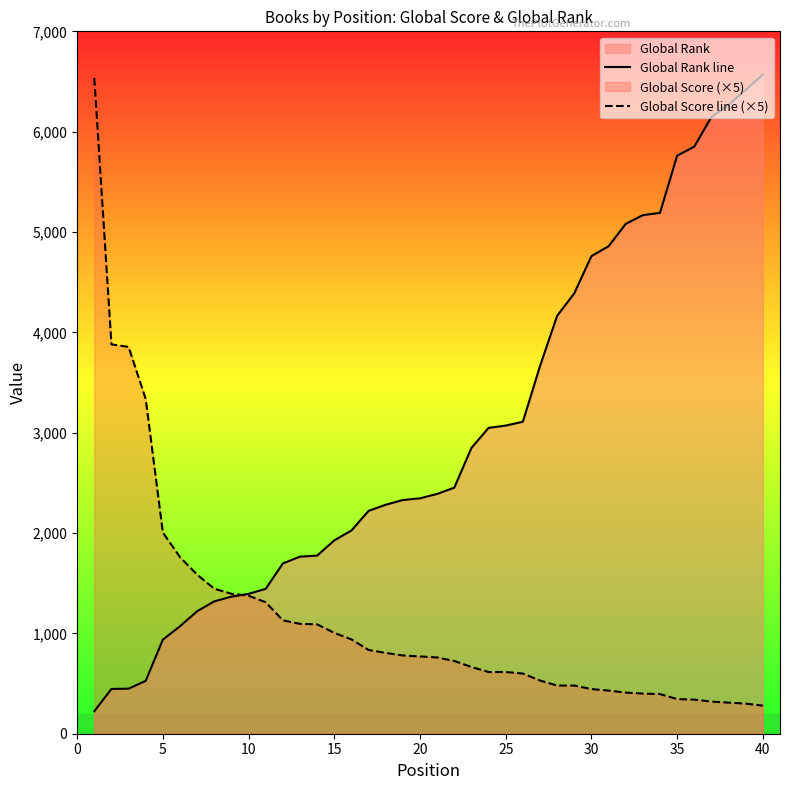

What is the total value across all series at 25?

3686